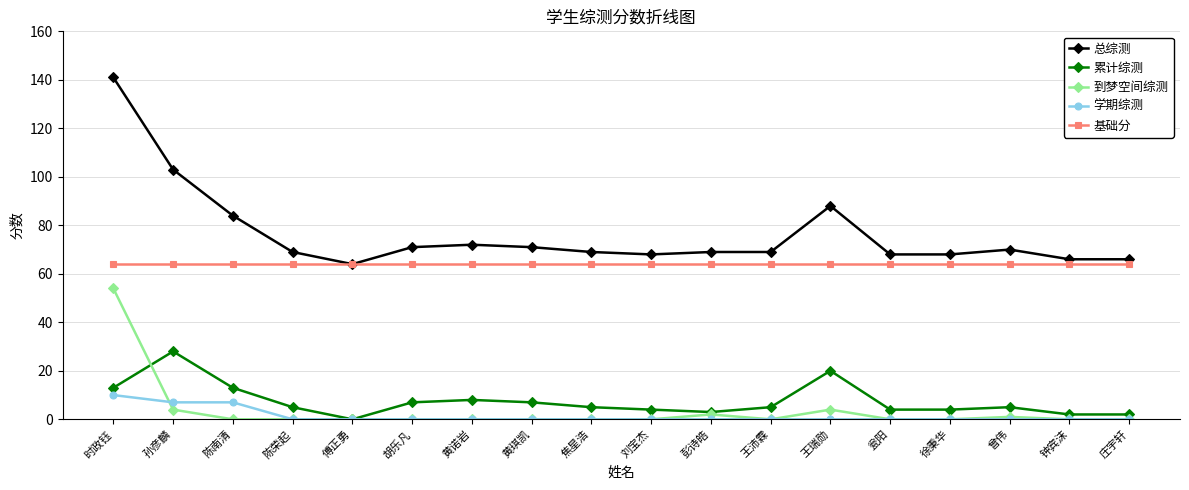

Which series has the largest total across all categories?

总综测